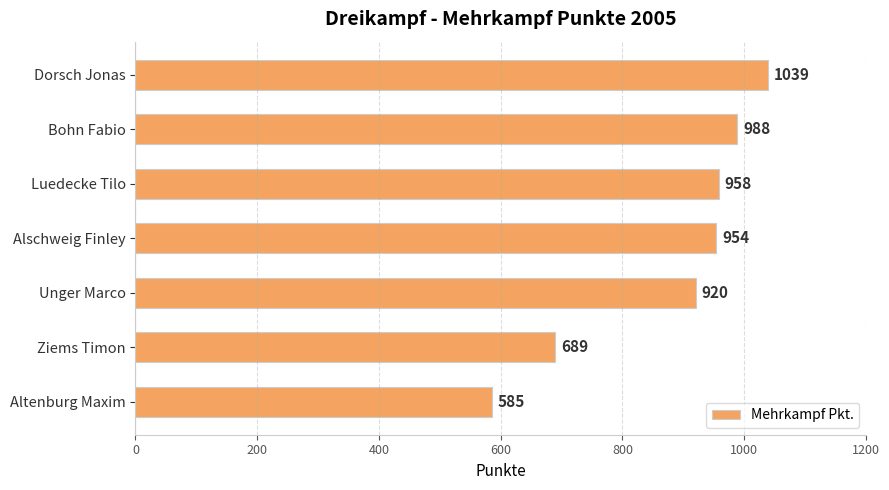

What is the difference between the maximum and minimum values?

454